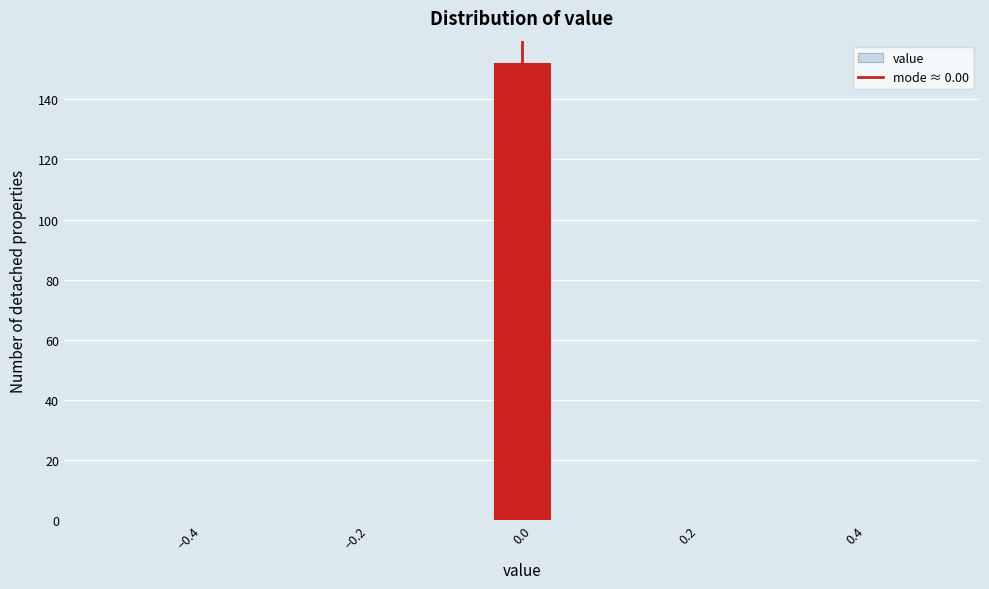

Around what value on the x-axis is the tallest bar? Give the approximate position of its centre, as read against the axis.

0.00